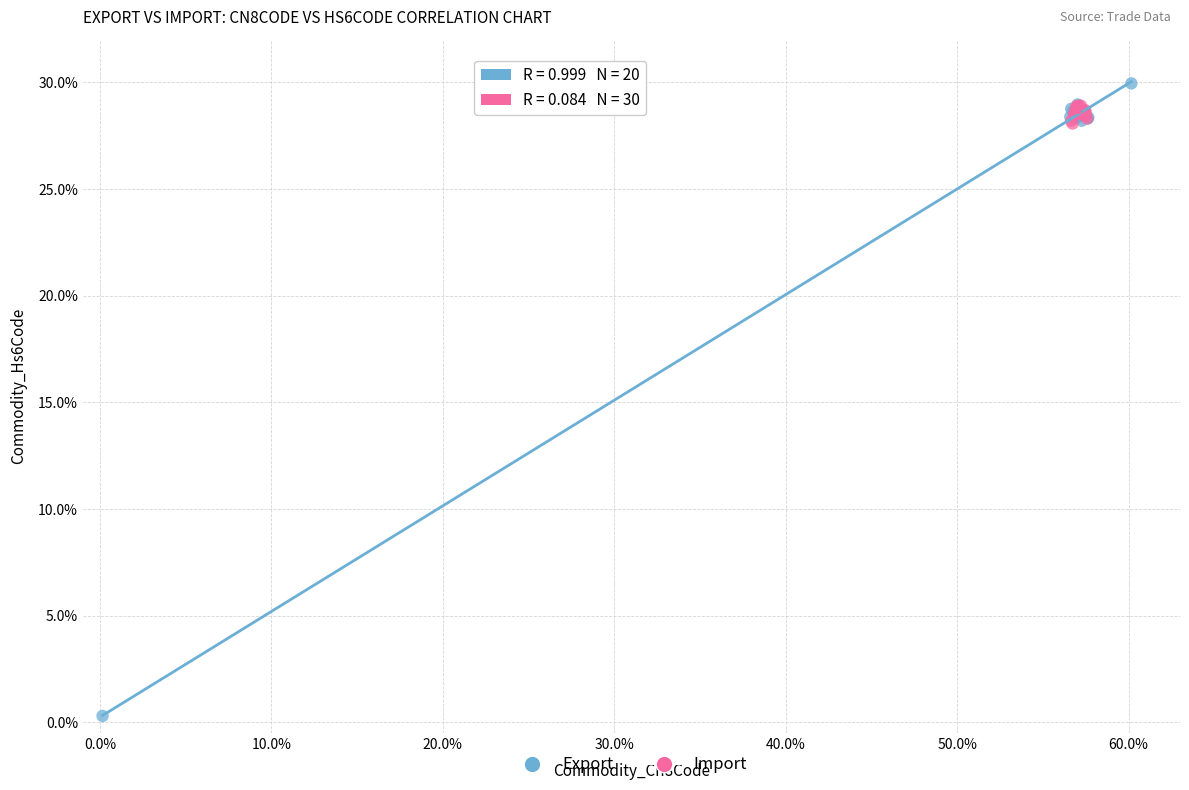

Which series has the widest spread of Y values?

Export